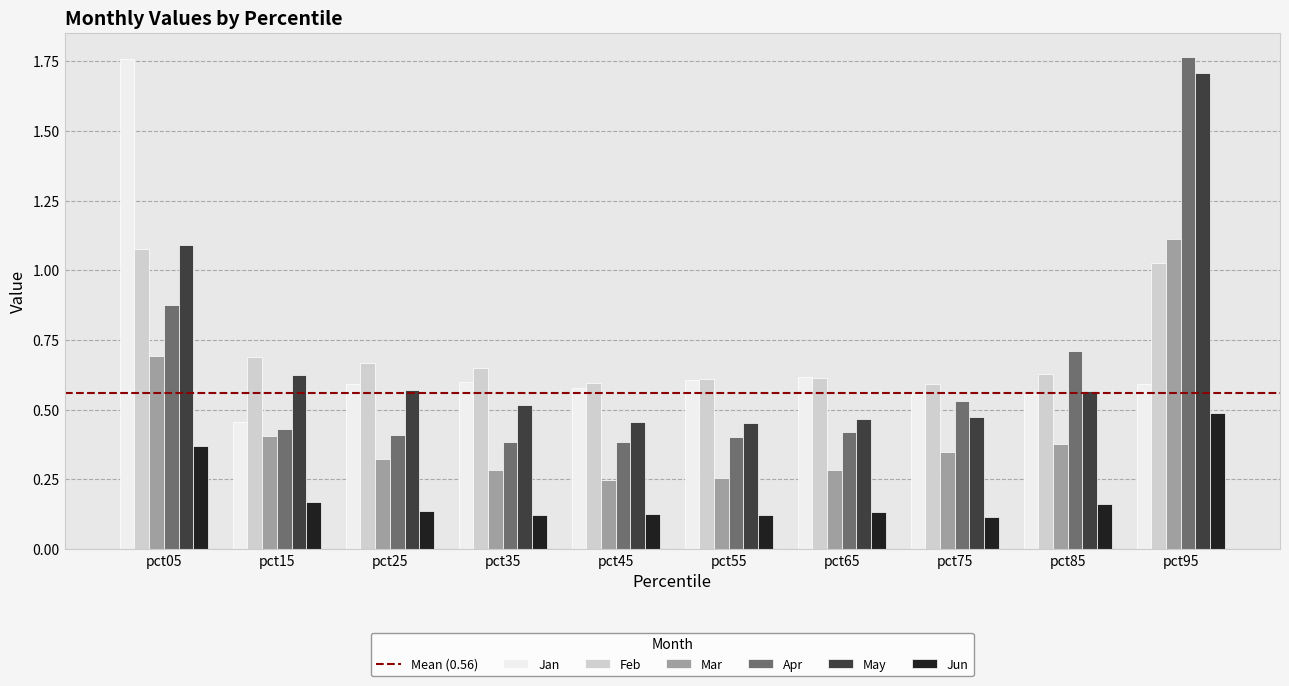

What is the total value across all series at pct05?

5.9